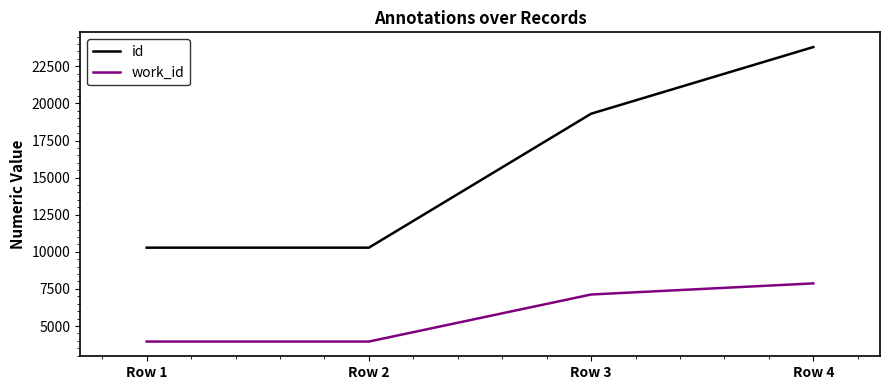

Which series changed the most between Row 2 and Row 4?

id